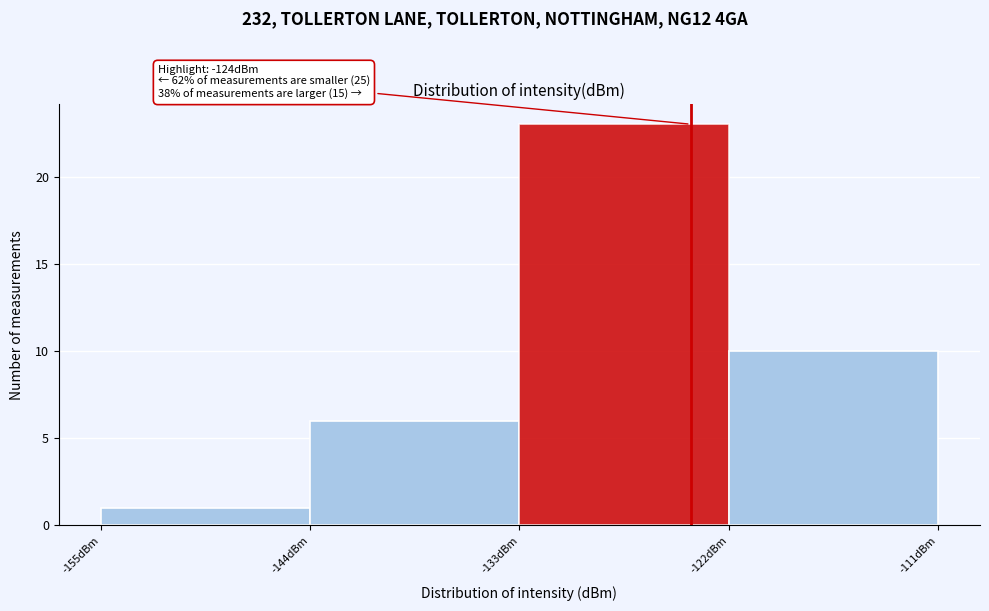

Which range on the x-axis has the tallest bar?

-133 to -122